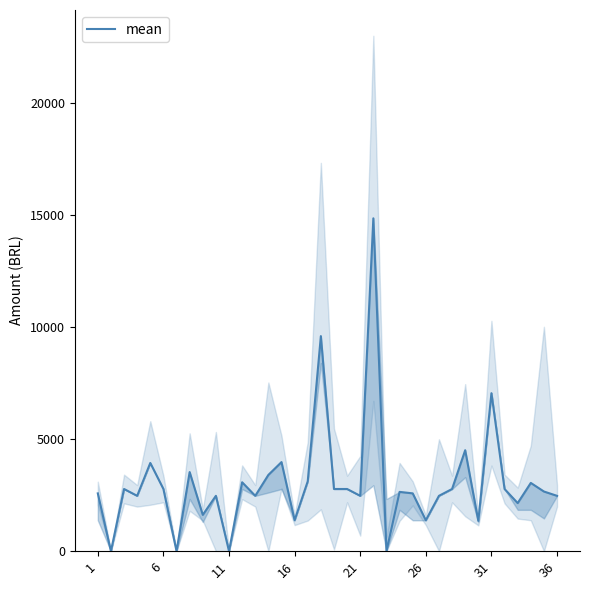

Reading right to left, list all the values displayed in this chart.

2468.2	2660.9	3044.4	2144.4	2773.2	7045.0	1351.5	4503.0	2773.2	2468.2	1378.2	2578.2	2644.4	0.0	14843.2	2468.2	2773.2	2773.2	9590.7	3116.0	1378.2	3973.2	3401.1	2468.2	3073.2	0.0	2468.2	1620.2	3528.5	0.0	2773.2	3933.9	2468.2	2773.2	0.0	2578.2